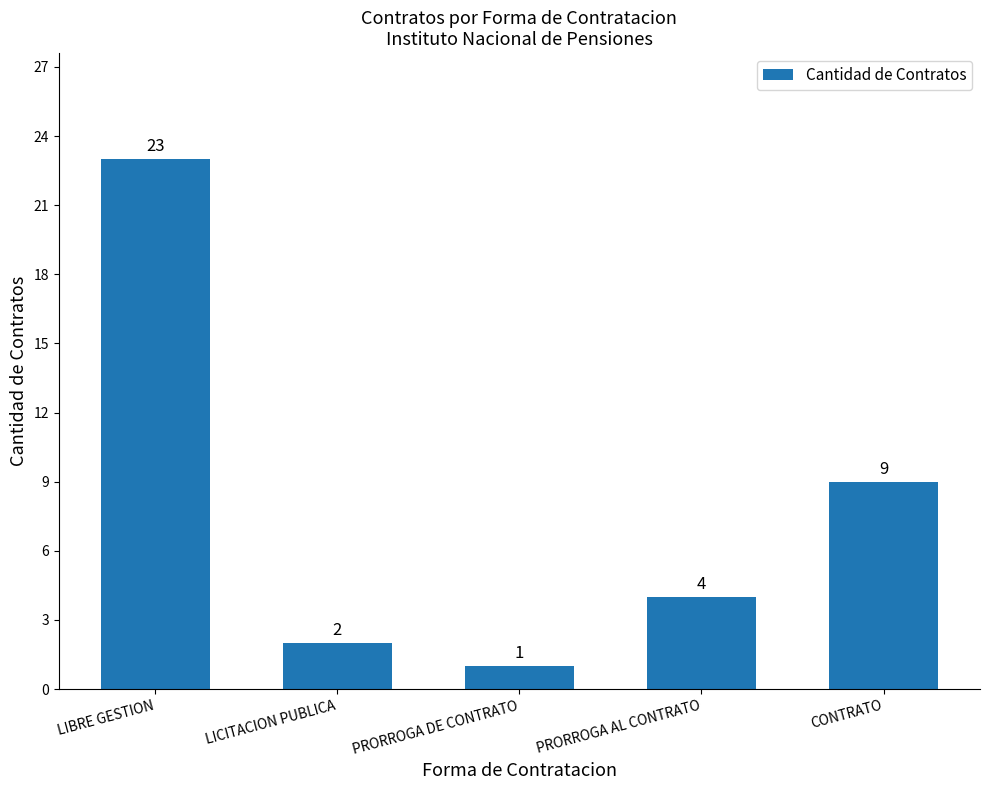

What is the label of the 4th bar from the left?

PRORROGA AL CONTRATO